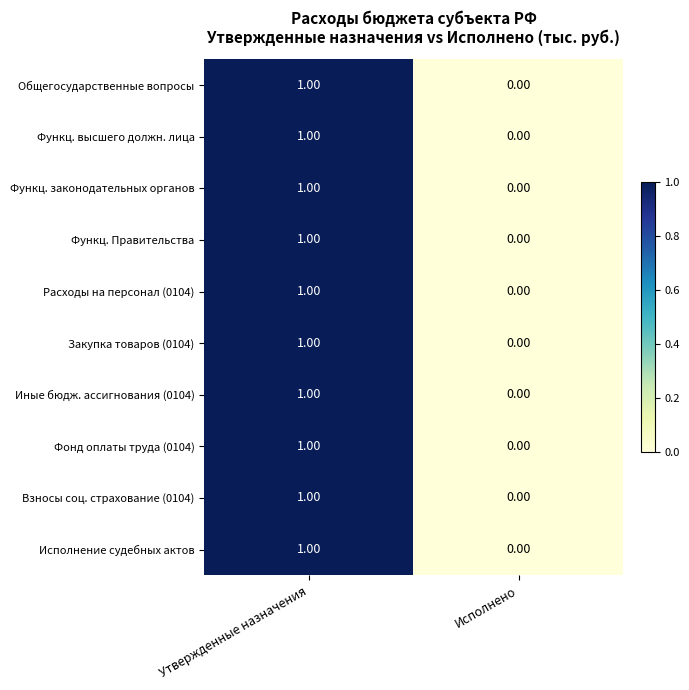

At which category is the sum across all series the highest?

Утвержденные назначения